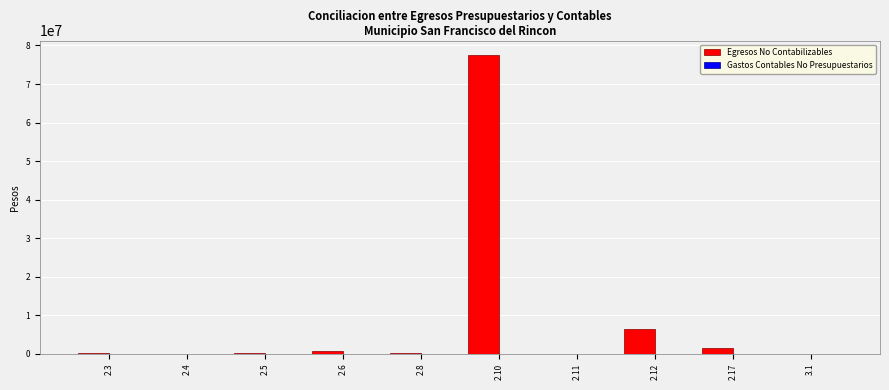

At which category is the sum across all series the highest?

2.10